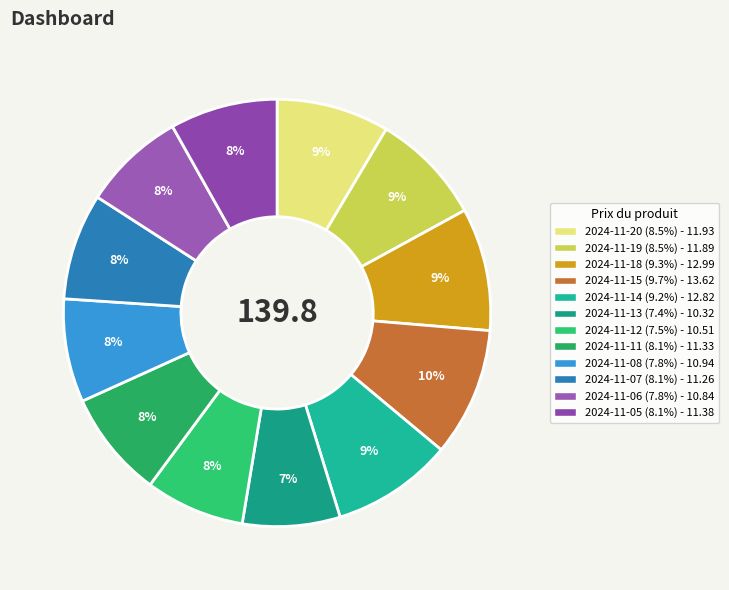

Does any single category account for the majority?

No